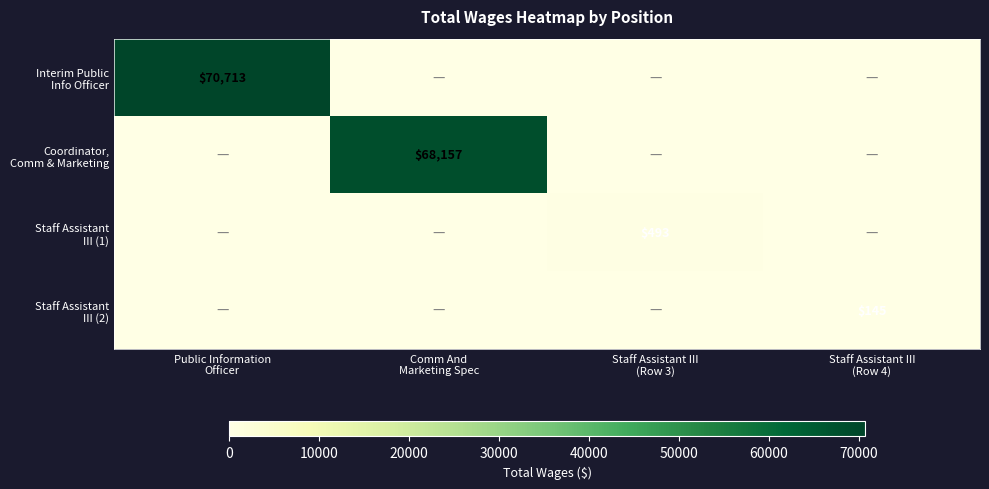

How many positive values does the Interim Public Info Officer series have?

1